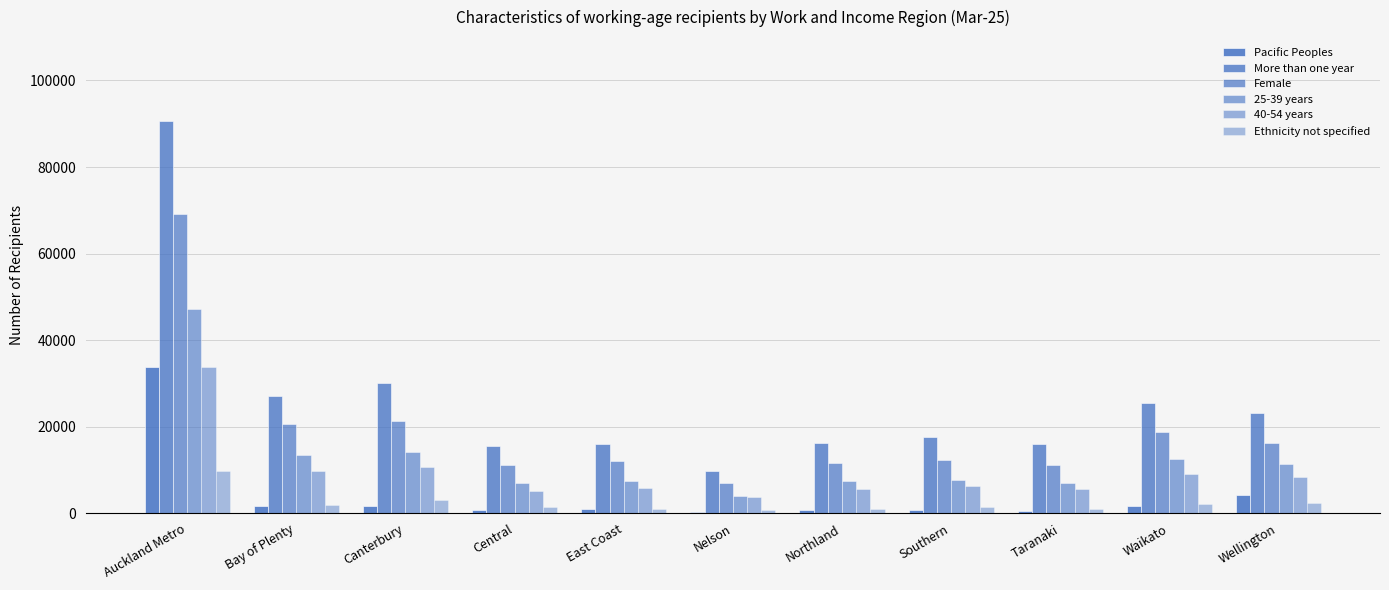

Does the chart contain stacked bars?

No